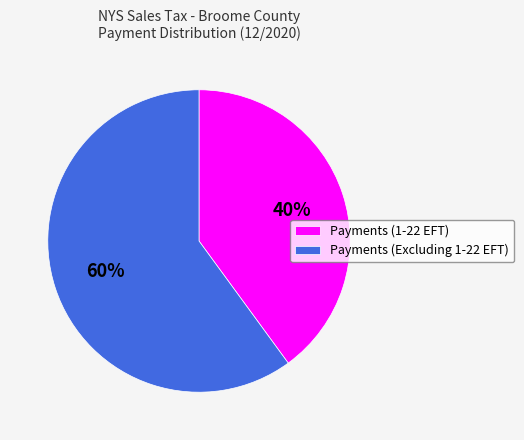

Rank the categories by value from highest to lowest.

Payments (Excluding 1-22 EFT), Payments (1-22 EFT)